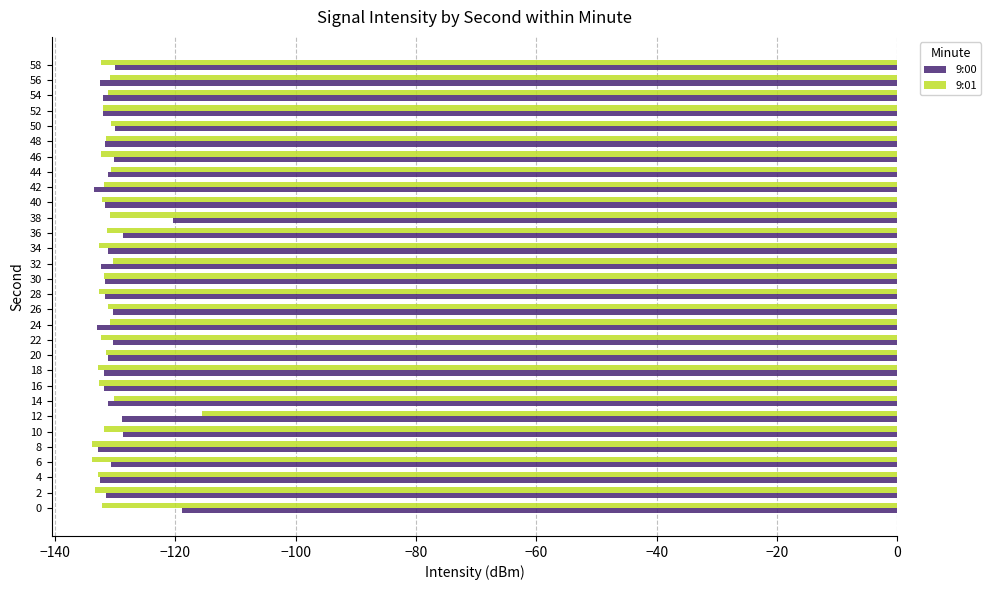

What is the sum of the 9:00 values at 44 and 10?

-259.8